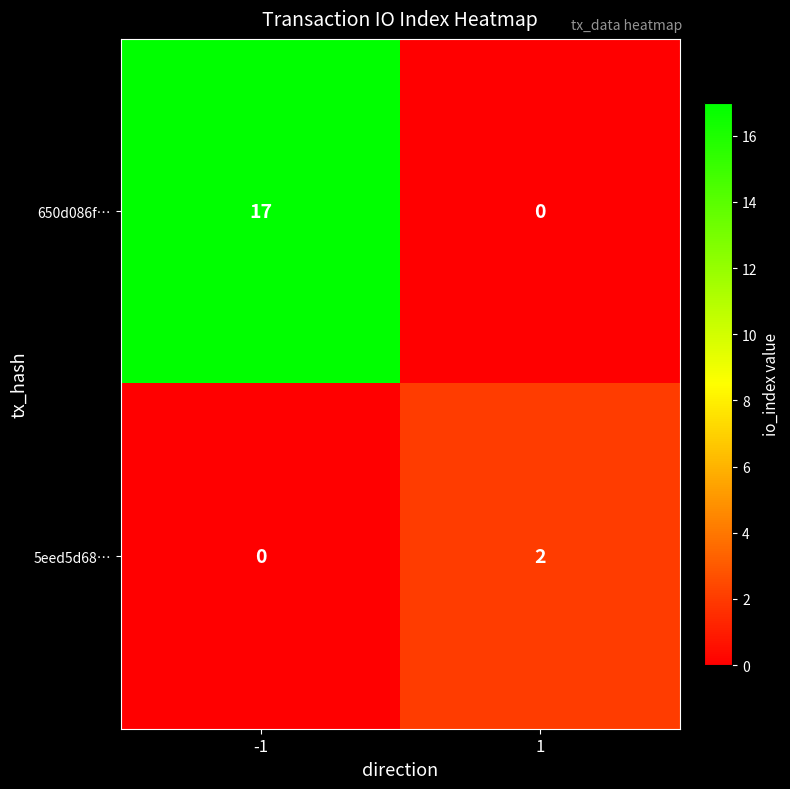

Rank the categories by 650d086f… value from lowest to highest.

1, -1